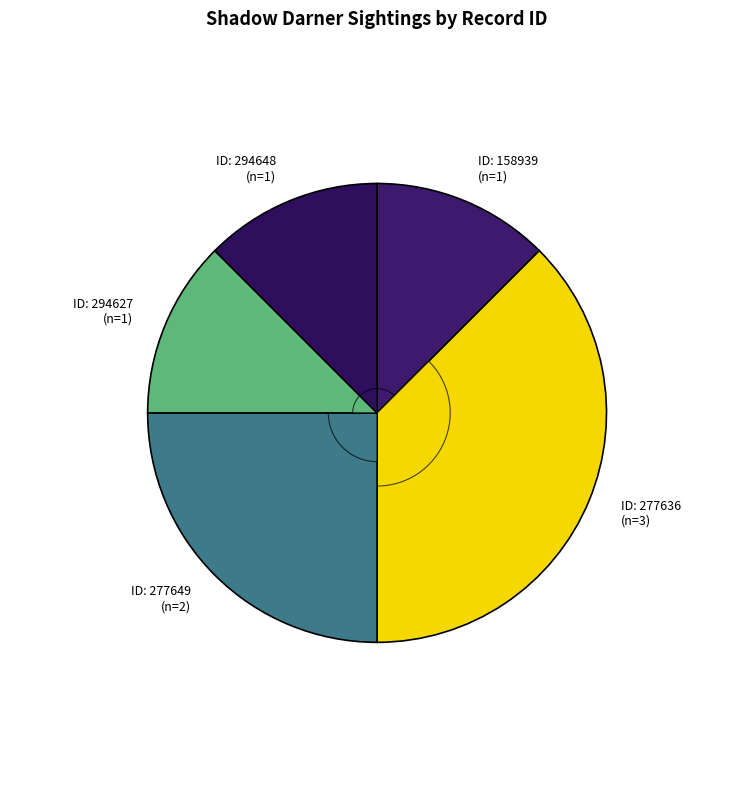

The 294627 slice represents 12% of the pie. True or false?

True